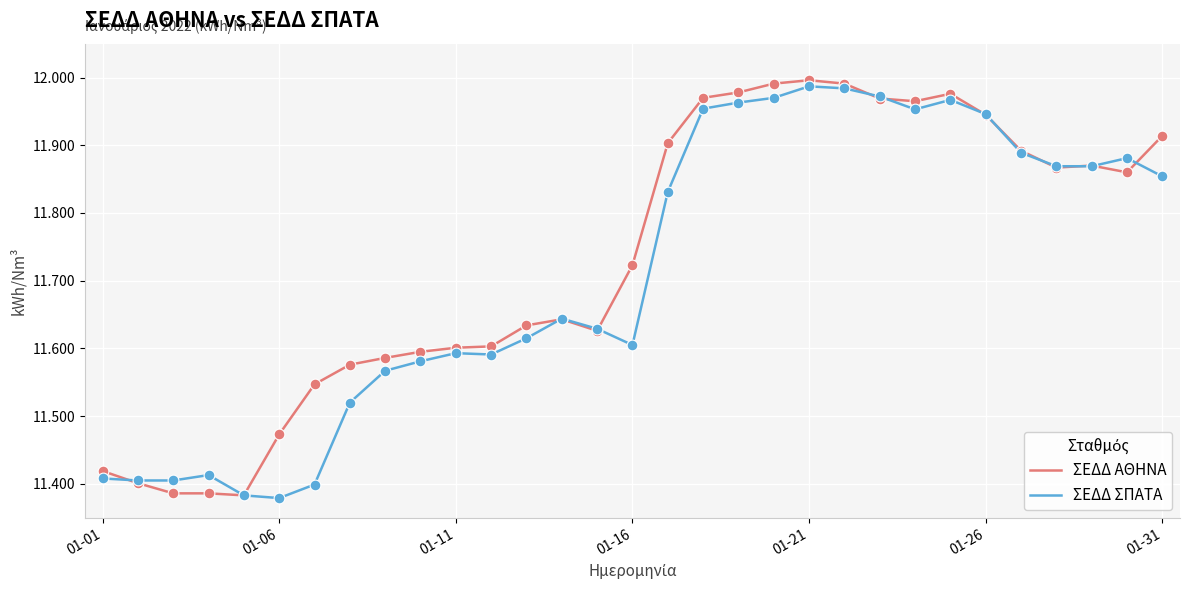

Which series has the largest total across all categories?

ΣΕΔΔ ΑΘΗΝΑ